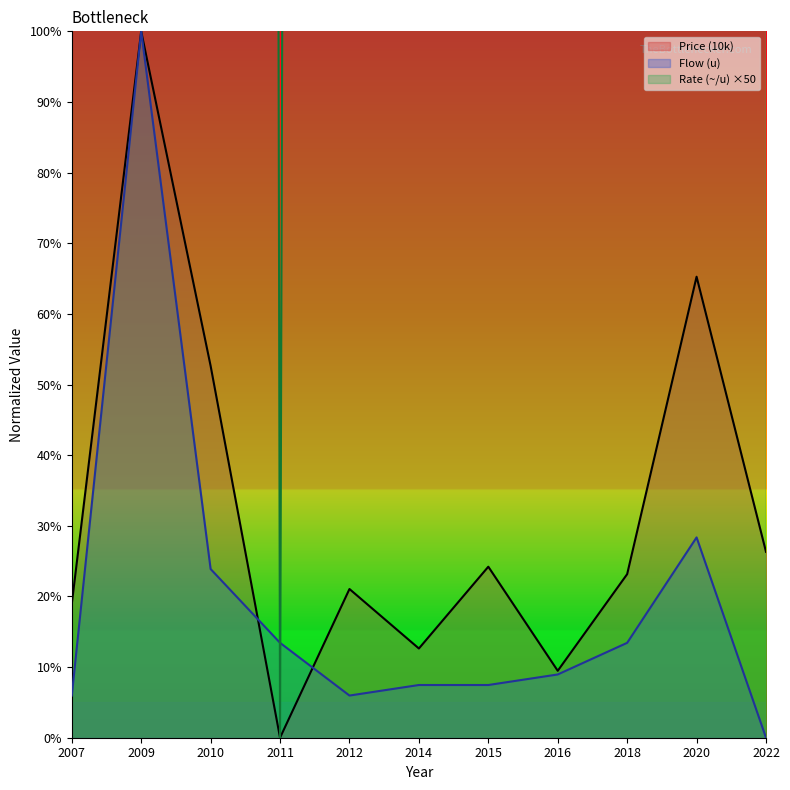

What is the greatest value displayed?

5000.0